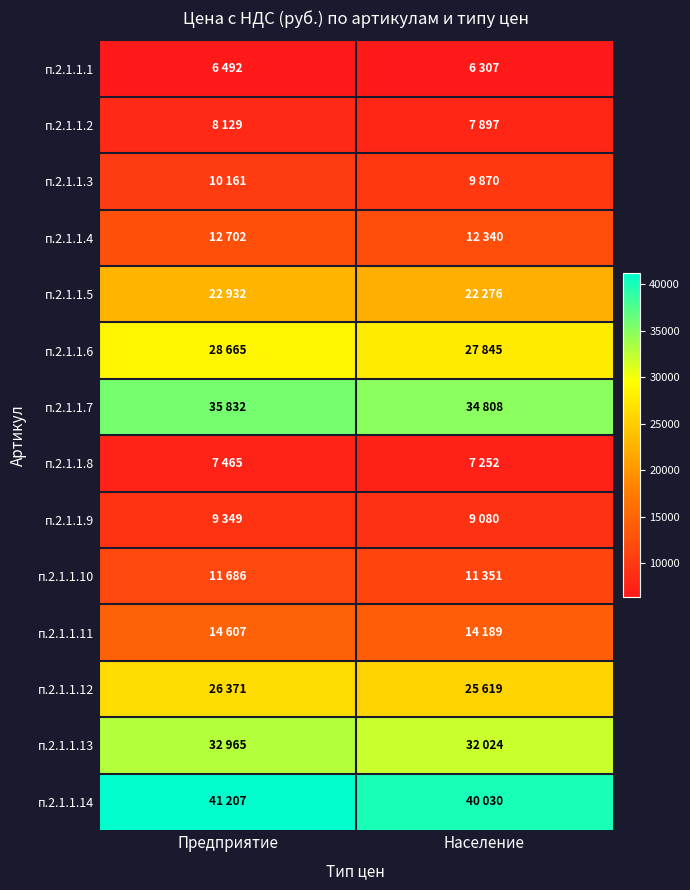

What is the maximum value shown in the chart?

41207